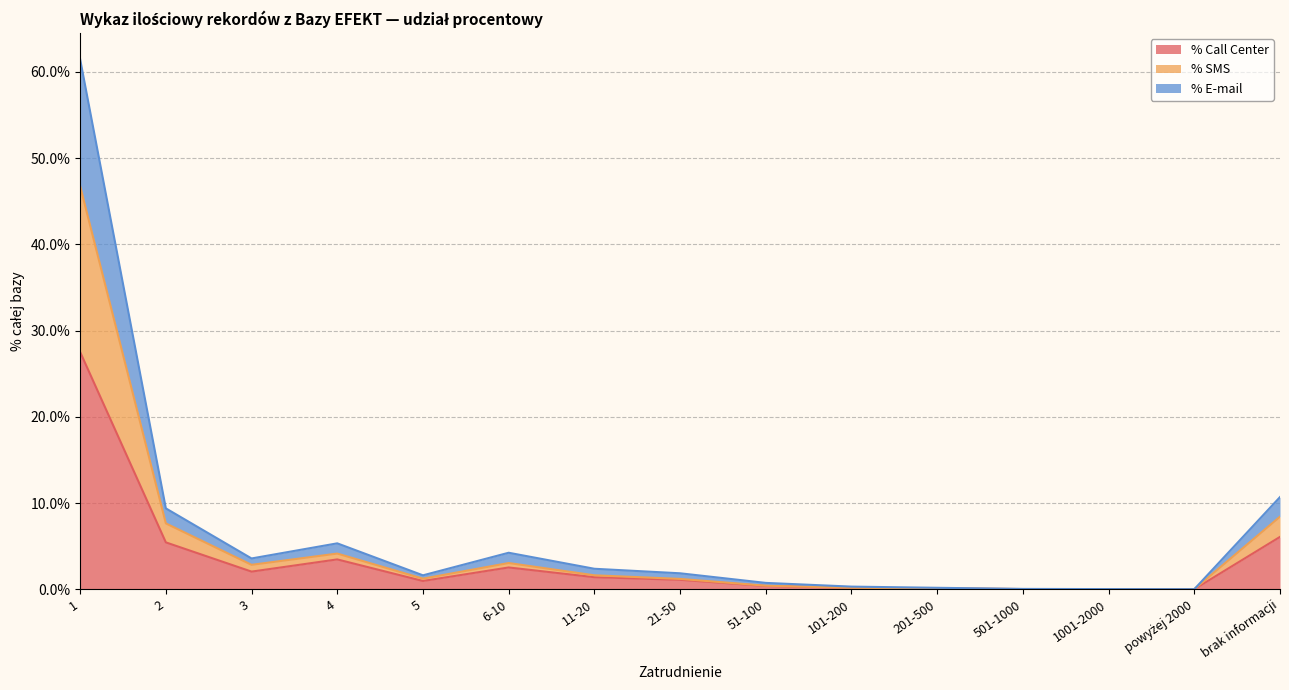

Is it true that % Call Center equals 0.0 at brak informacji?

False